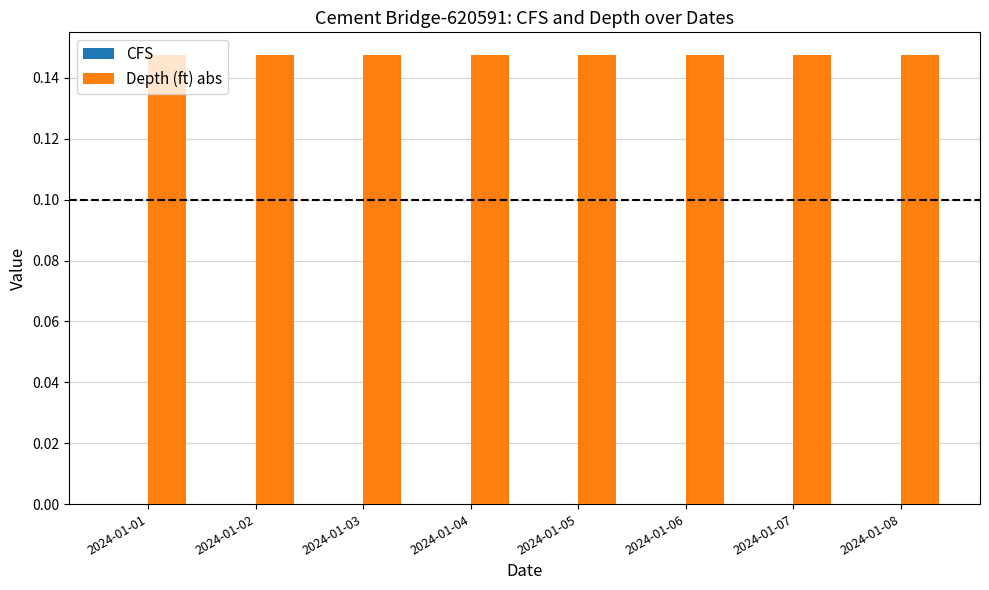

What is the value of the Depth (ft) abs bar at the 7th from the left?

0.1